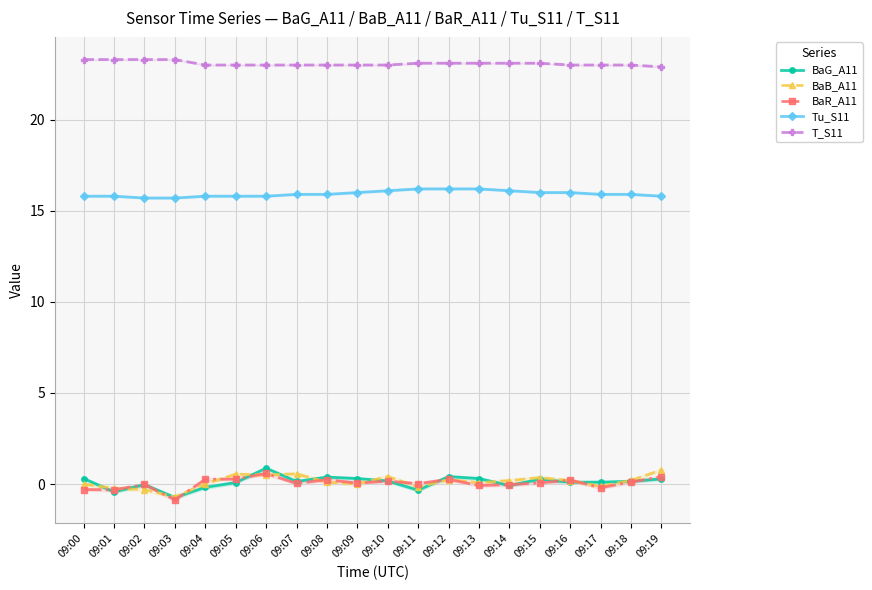

Is it true that BaB_A11 equals 0.2 at 09:16?

True